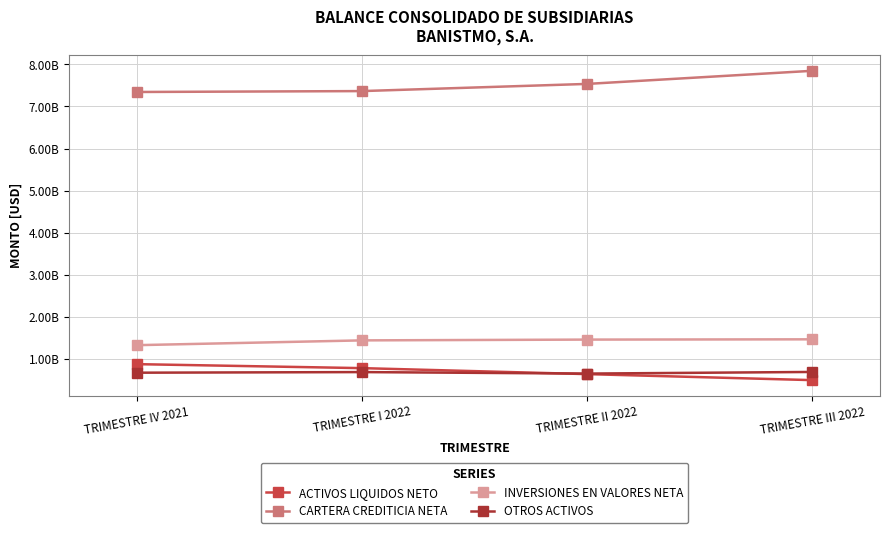

What is the maximum value for CARTERA CREDITICIA NETA?

7846977668.3